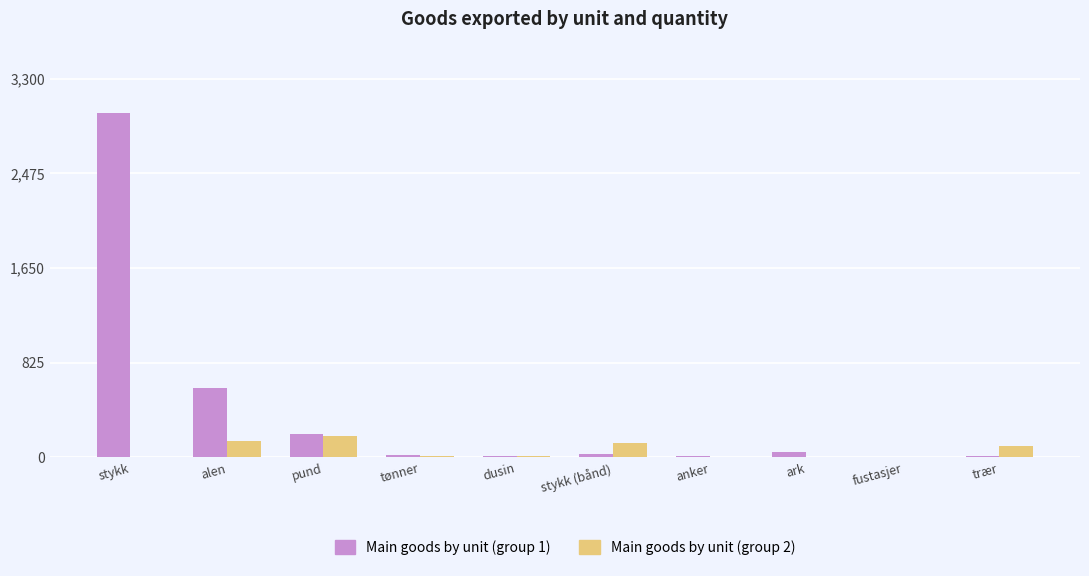

What is the greatest value displayed?

3000